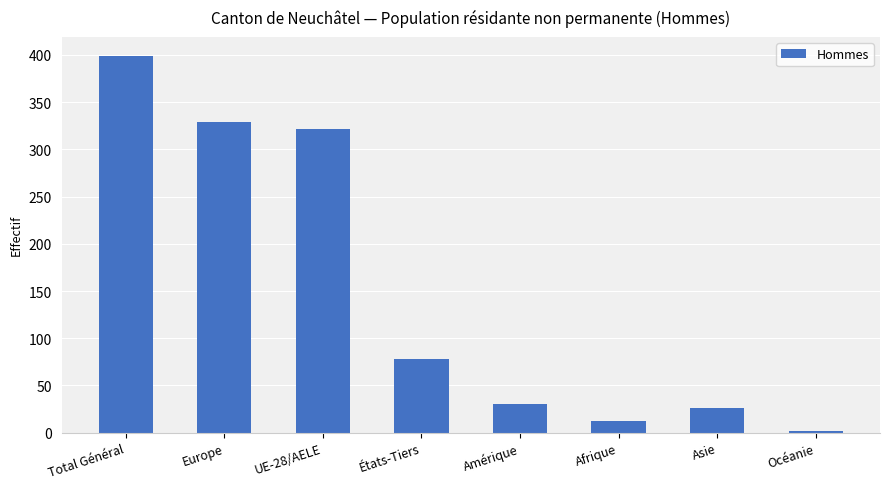

The value at États-Tiers is 78. True or false?

True